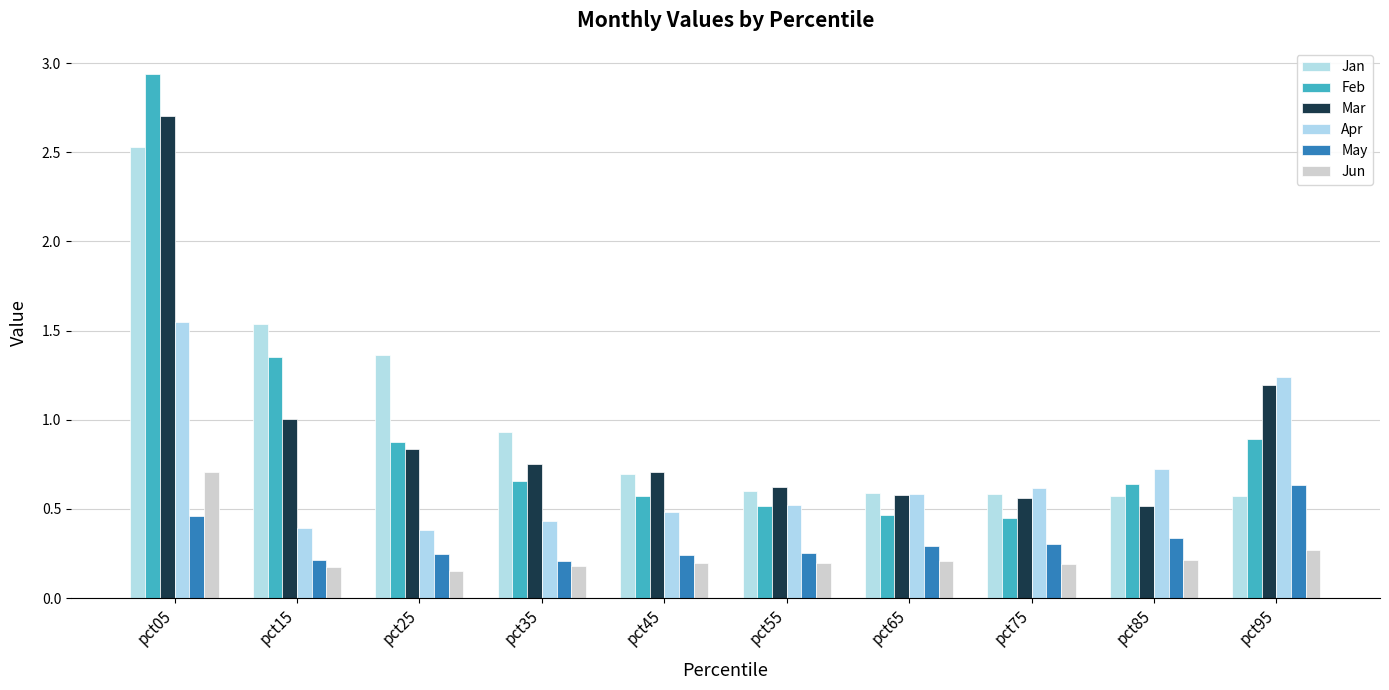

Reading right to left, what are all the values shown in this chart?

Jan: 0.6	0.6	0.6	0.6	0.6	0.7	0.9	1.4	1.5	2.5
Feb: 0.9	0.6	0.4	0.5	0.5	0.6	0.7	0.9	1.4	2.9
Mar: 1.2	0.5	0.6	0.6	0.6	0.7	0.8	0.8	1.0	2.7
Apr: 1.2	0.7	0.6	0.6	0.5	0.5	0.4	0.4	0.4	1.5
May: 0.6	0.3	0.3	0.3	0.3	0.2	0.2	0.2	0.2	0.5
Jun: 0.3	0.2	0.2	0.2	0.2	0.2	0.2	0.2	0.2	0.7